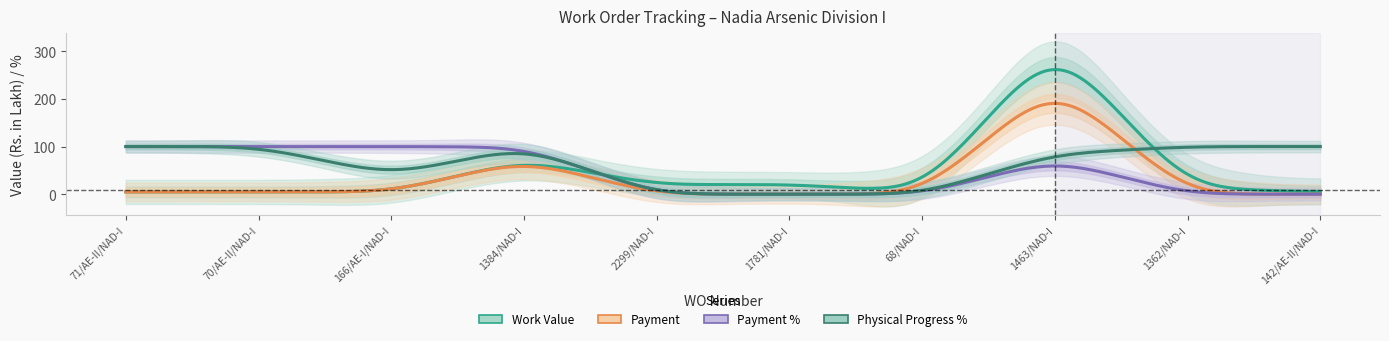

What position from the right is 142/AE-II/NAD-I?

1